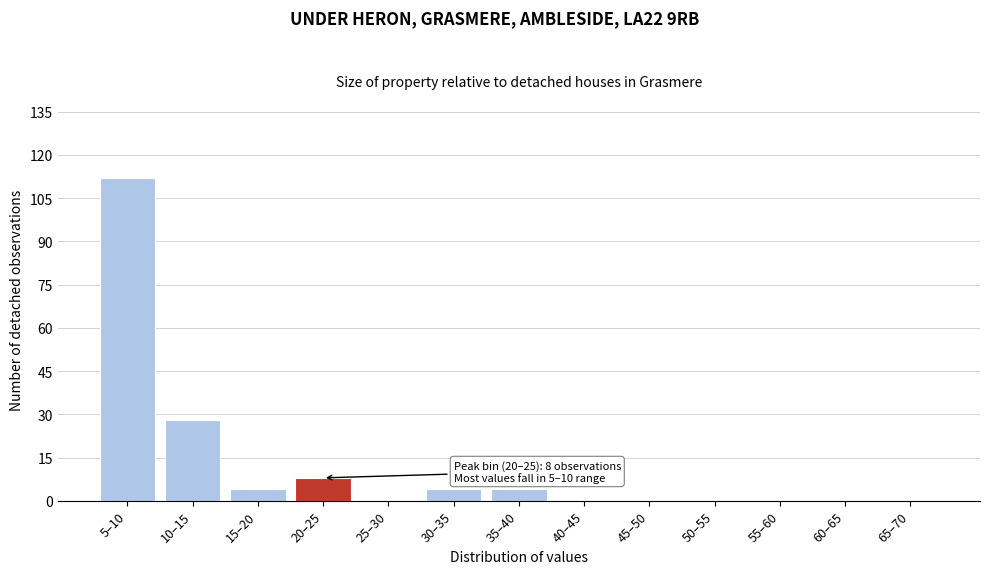

Reading right to left, list all the values displayed in this chart.

65–70=0	60–65=0	55–60=0	50–55=0	45–50=0	40–45=0	35–40=4	30–35=4	25–30=0	20–25=8	15–20=4	10–15=28	5–10=112